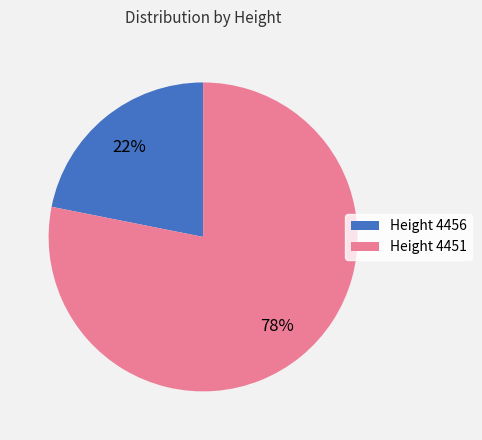

To the nearest percent, what is the difference between the largest and smallest slice percentages?

56%